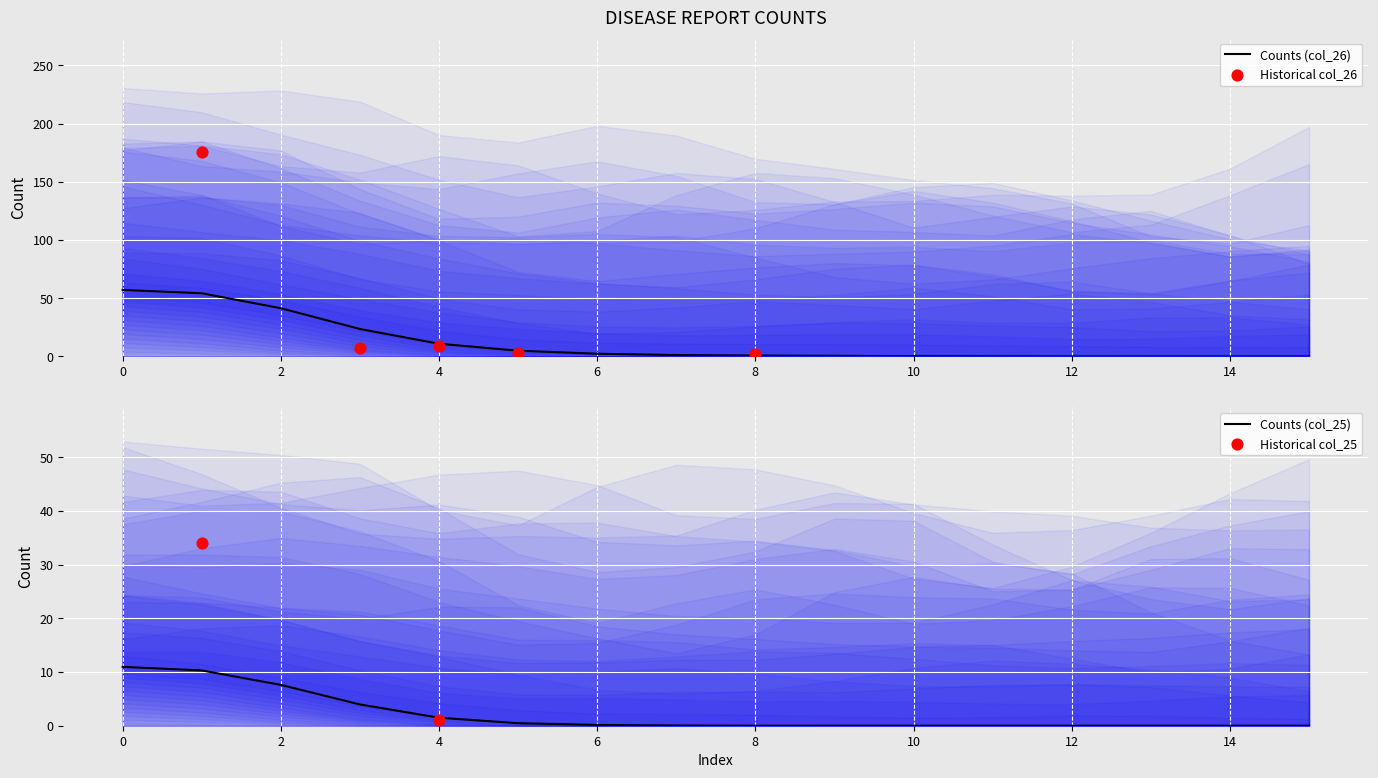

At which category is the sum across all series the highest?

1